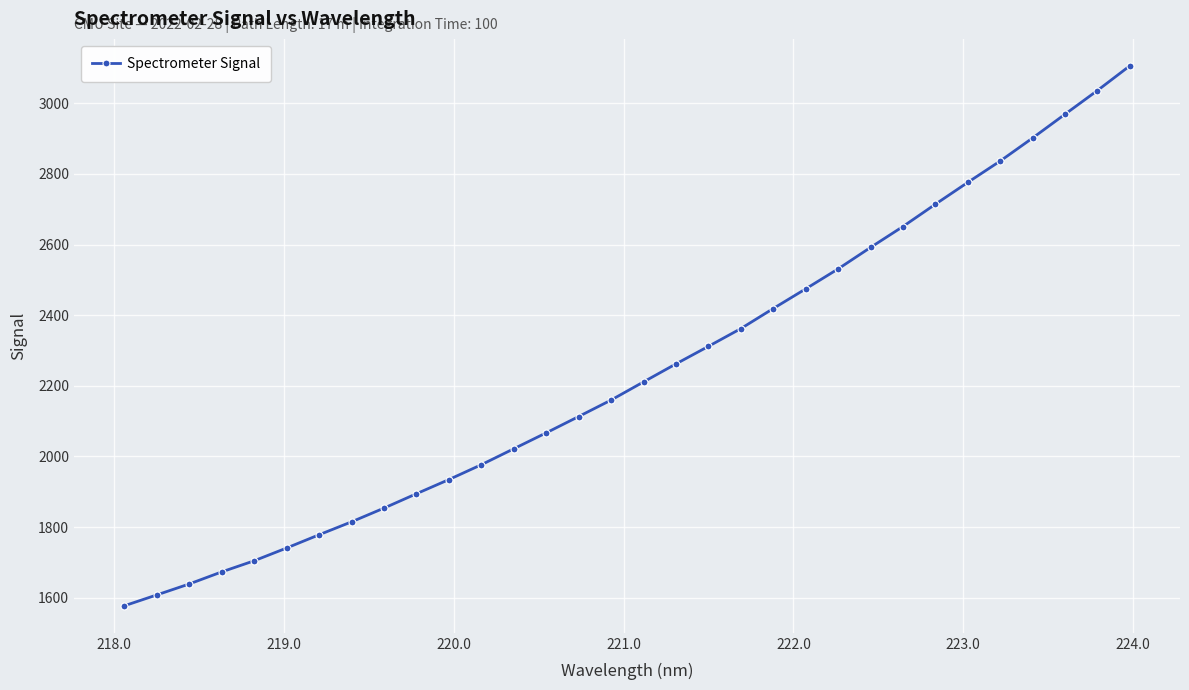

What is the smallest value displayed?

1577.3